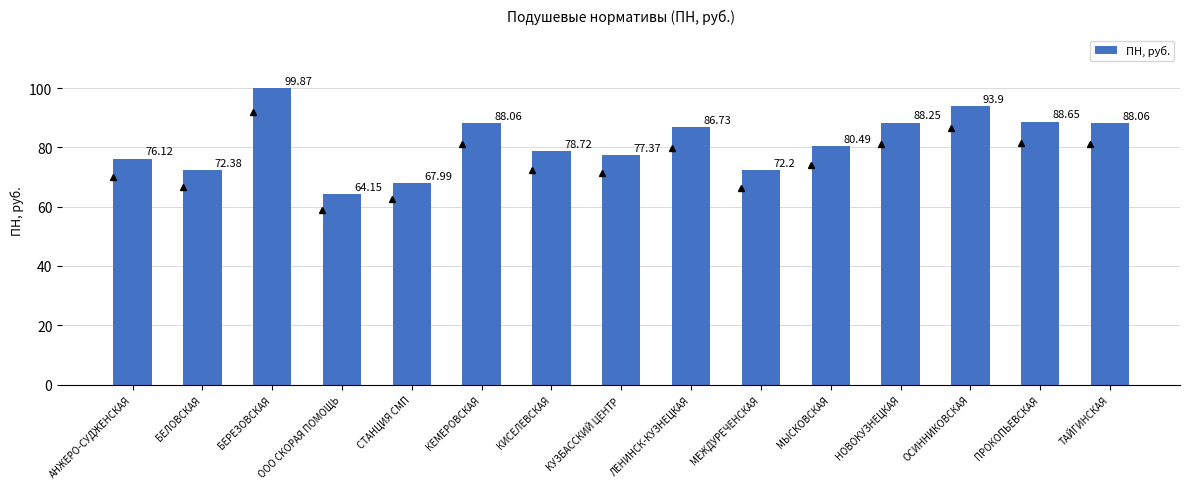

Where is the data nearest to the value 82?

МЫСКОВСКАЯ